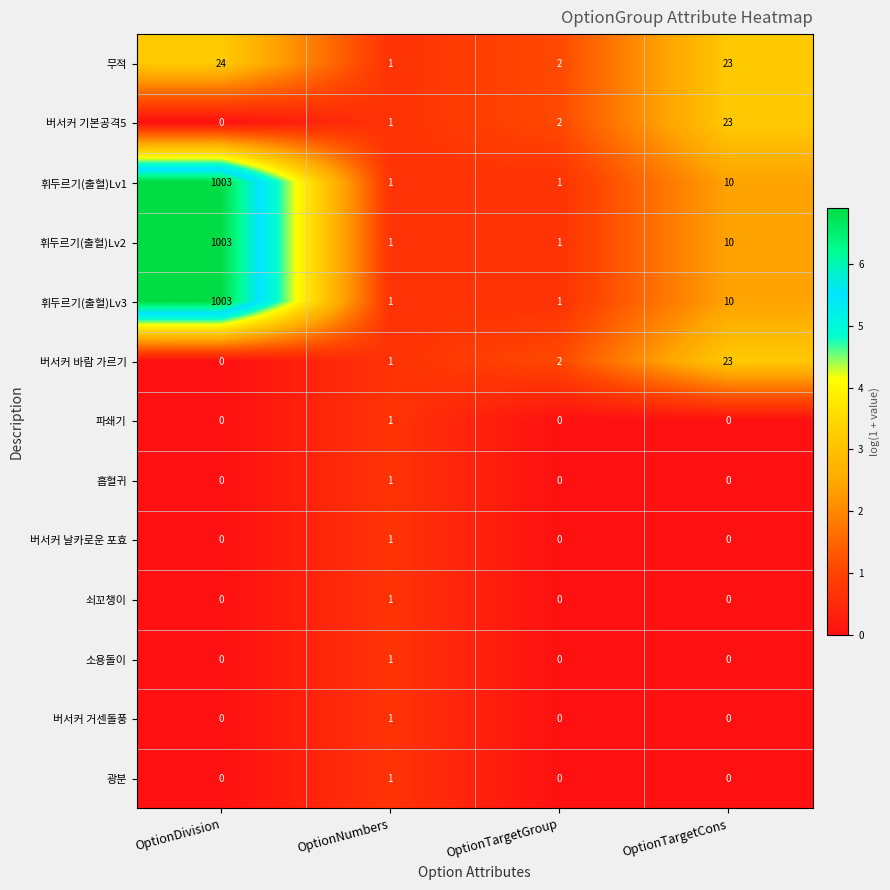

At which category is the sum across all series the highest?

OptionDivision